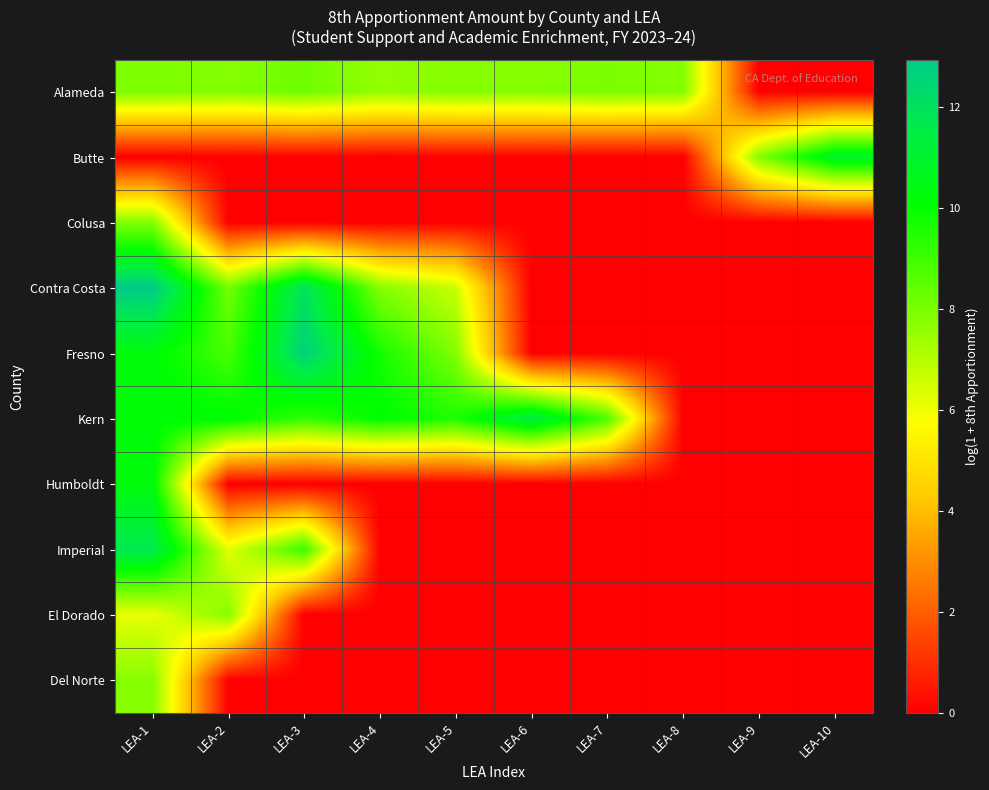

Reading left to right, extract all data points from this chart.

Alameda: LEA-1=8.0	LEA-2=7.8	LEA-3=8.2	LEA-4=7.6	LEA-5=7.8	LEA-6=7.8	LEA-7=8.0	LEA-8=7.8	LEA-9=0.0	LEA-10=0.0
Butte: LEA-1=0.0	LEA-2=0.0	LEA-3=0.0	LEA-4=0.0	LEA-5=0.0	LEA-6=0.0	LEA-7=0.0	LEA-8=0.0	LEA-9=7.8	LEA-10=11.0
Colusa: LEA-1=7.9	LEA-2=0.0	LEA-3=0.0	LEA-4=0.0	LEA-5=0.0	LEA-6=0.0	LEA-7=0.0	LEA-8=0.0	LEA-9=0.0	LEA-10=0.0
Contra Costa: LEA-1=12.9	LEA-2=8.1	LEA-3=12.0	LEA-4=7.8	LEA-5=6.6	LEA-6=0.0	LEA-7=0.0	LEA-8=0.0	LEA-9=0.0	LEA-10=0.0
Fresno: LEA-1=10.3	LEA-2=8.8	LEA-3=12.7	LEA-4=9.7	LEA-5=7.8	LEA-6=0.0	LEA-7=0.0	LEA-8=0.0	LEA-9=0.0	LEA-10=0.0
Kern: LEA-1=10.2	LEA-2=10.2	LEA-3=9.2	LEA-4=10.1	LEA-5=9.5	LEA-6=11.6	LEA-7=8.7	LEA-8=0.0	LEA-9=0.0	LEA-10=0.0
Humboldt: LEA-1=10.3	LEA-2=0.0	LEA-3=0.0	LEA-4=0.0	LEA-5=0.0	LEA-6=0.0	LEA-7=0.0	LEA-8=0.0	LEA-9=0.0	LEA-10=0.0
Imperial: LEA-1=11.7	LEA-2=6.2	LEA-3=9.1	LEA-4=0.0	LEA-5=0.0	LEA-6=0.0	LEA-7=0.0	LEA-8=0.0	LEA-9=0.0	LEA-10=0.0
El Dorado: LEA-1=6.1	LEA-2=7.8	LEA-3=0.0	LEA-4=0.0	LEA-5=0.0	LEA-6=0.0	LEA-7=0.0	LEA-8=0.0	LEA-9=0.0	LEA-10=0.0
Del Norte: LEA-1=7.8	LEA-2=0.0	LEA-3=0.0	LEA-4=0.0	LEA-5=0.0	LEA-6=0.0	LEA-7=0.0	LEA-8=0.0	LEA-9=0.0	LEA-10=0.0